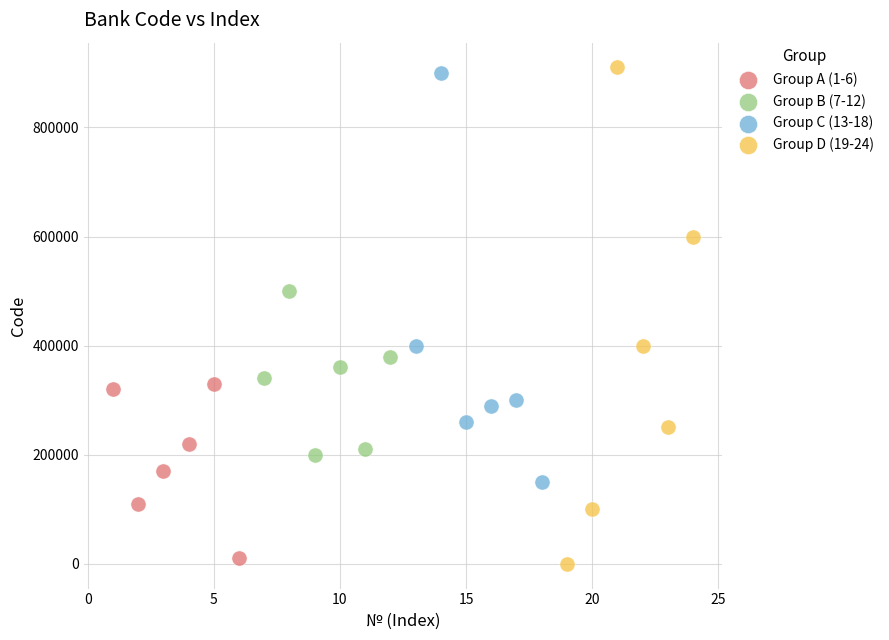

Which series contains the highest Y value?

Group D (19-24)